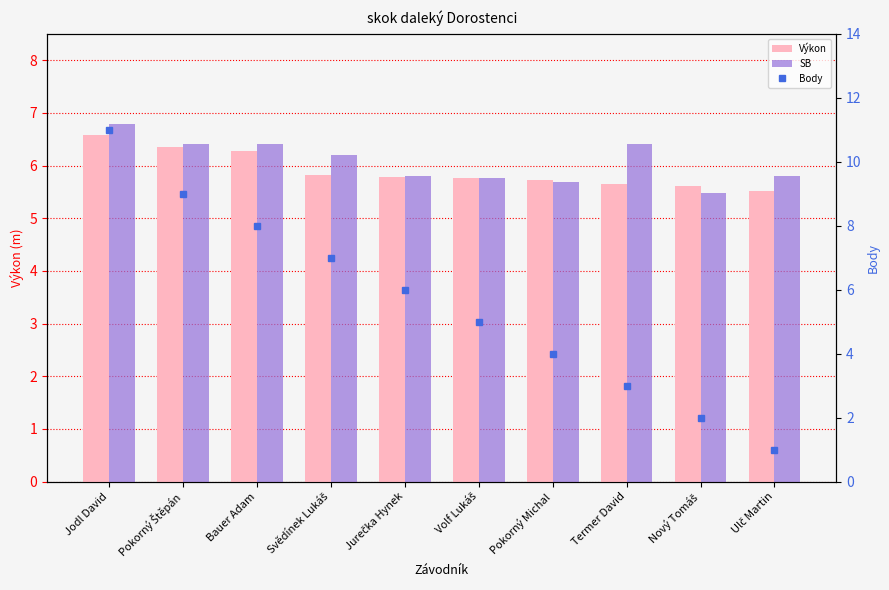

What is the label of the 10th bar from the right?

Jodl David